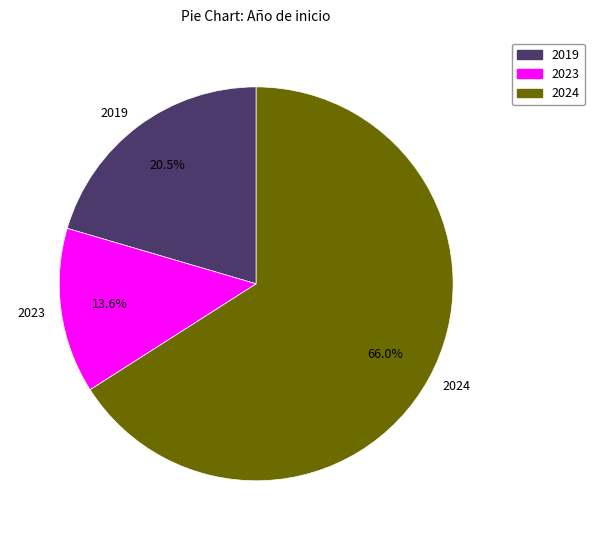

How many segments does this pie chart have?

3